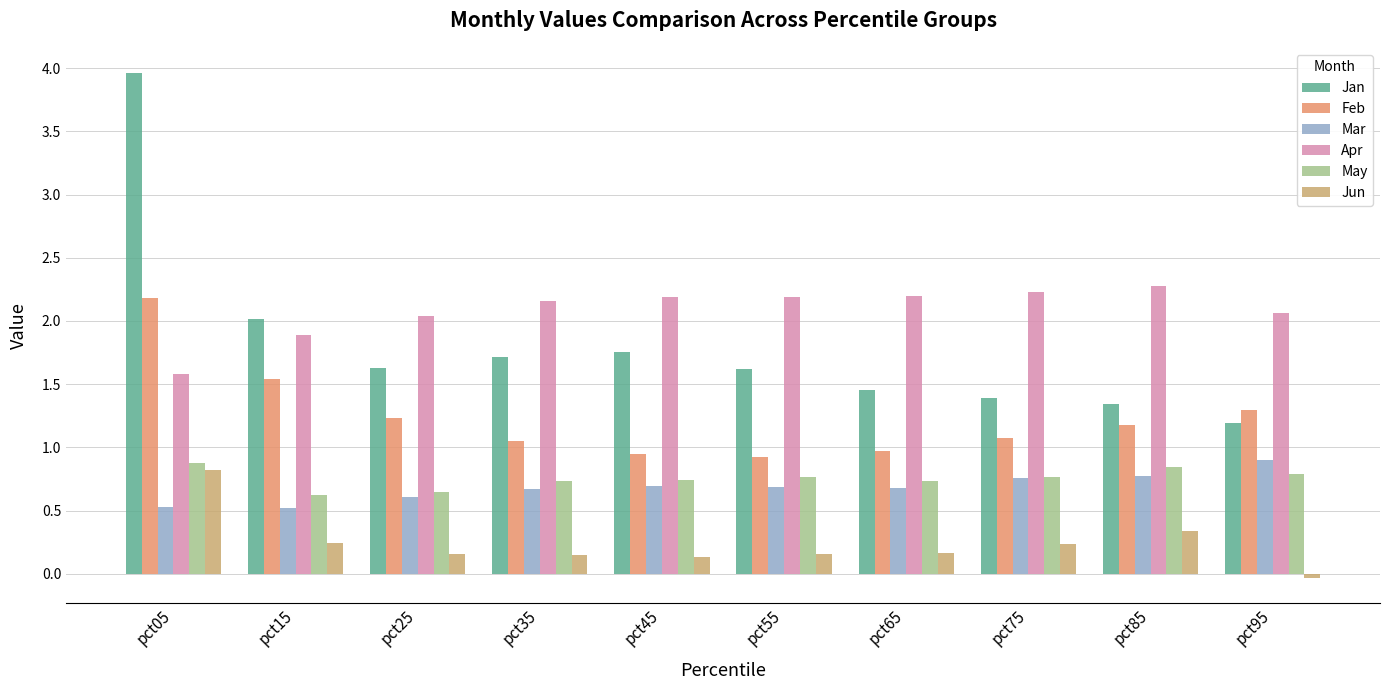

Which has a higher value, pct05 or pct95?

pct05